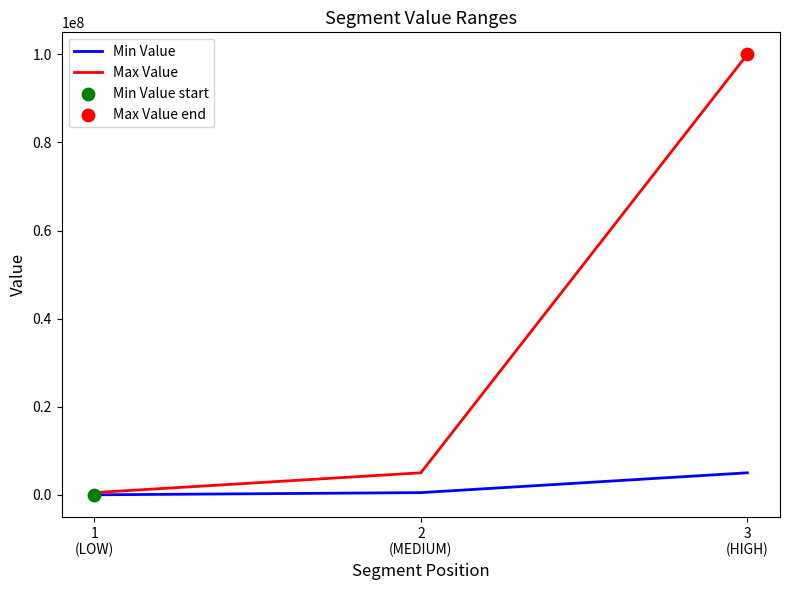

Is the value of Min Value at 1
(LOW) greater than the value of Max Value at 3
(HIGH)?

No